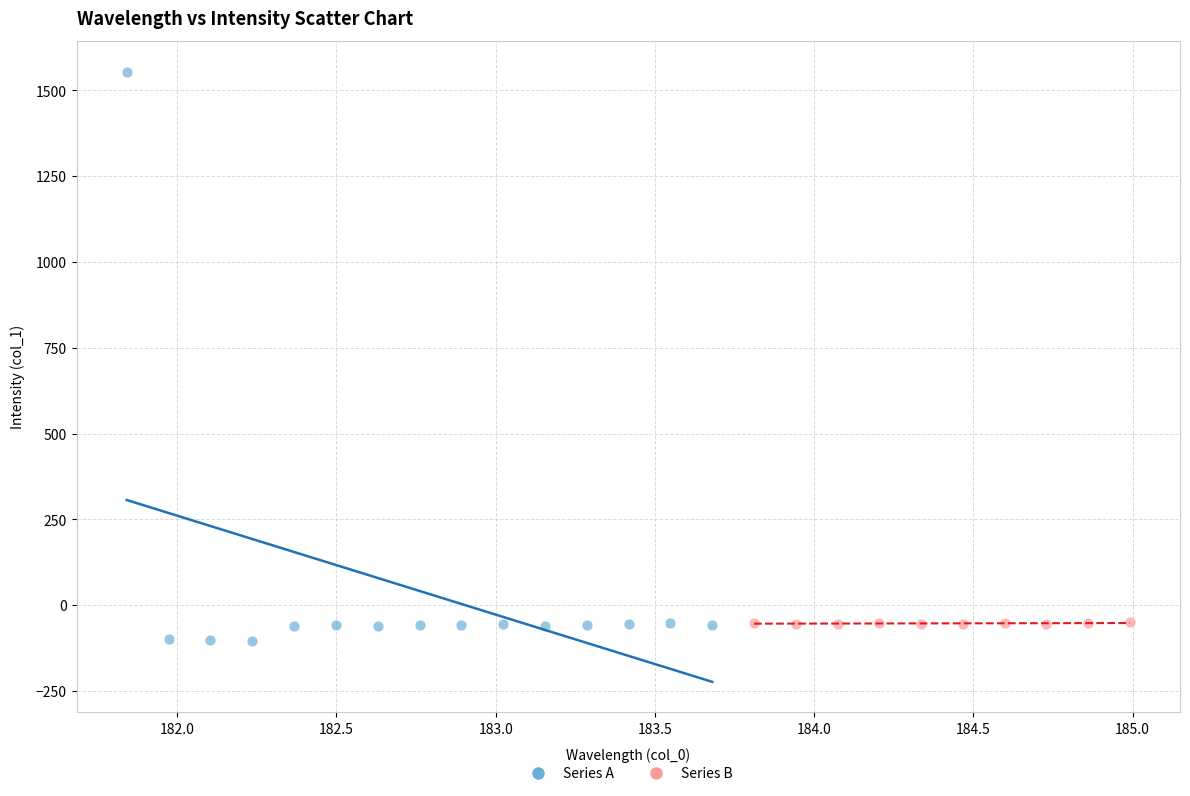

Which series has the largest Y range (max minus min)?

Series A